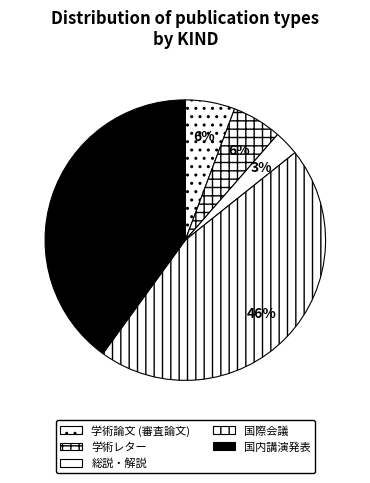

Combined, what portion of the pie is 学術レター and 学術論文 (審査論文)?

11.4%